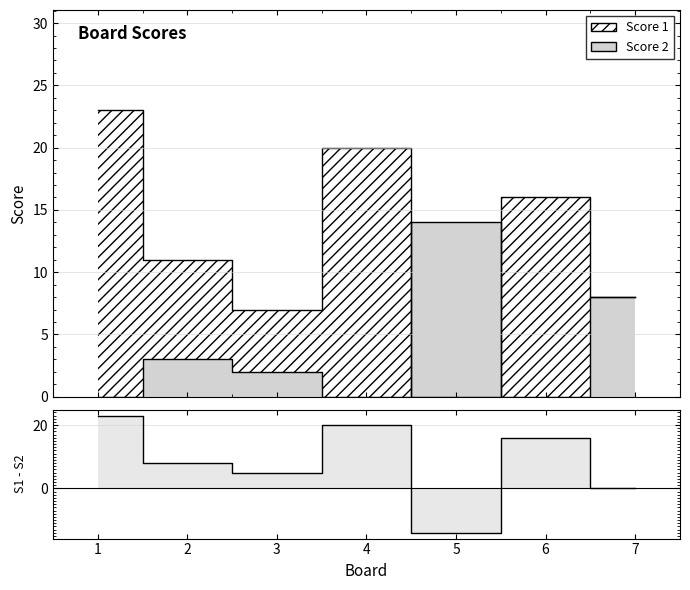

Where is the first local minimum?

3